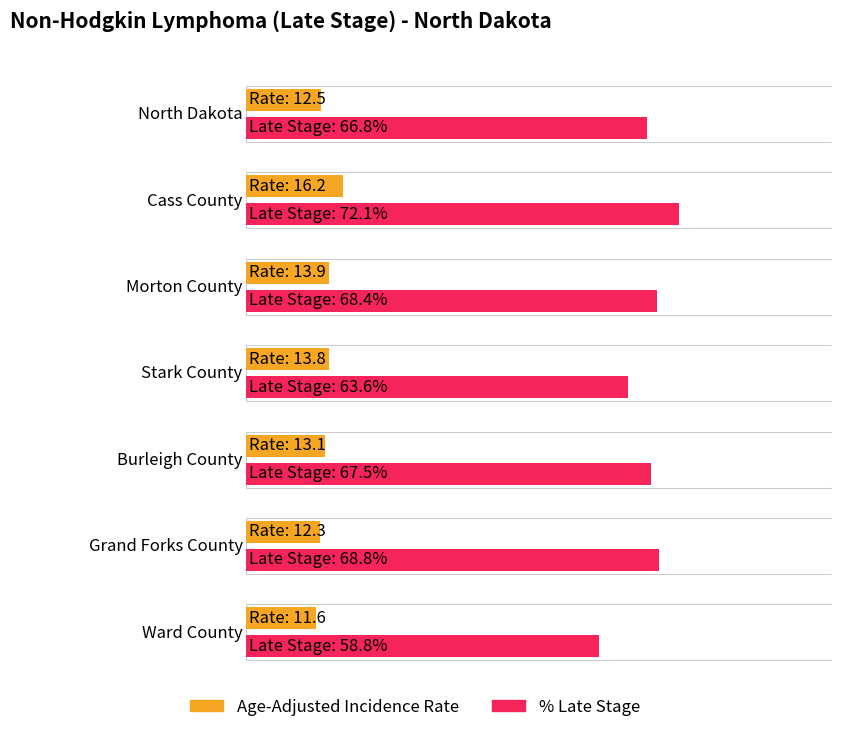

Where does the Percent of Cases with Late Stage series first go above 67?

Cass County